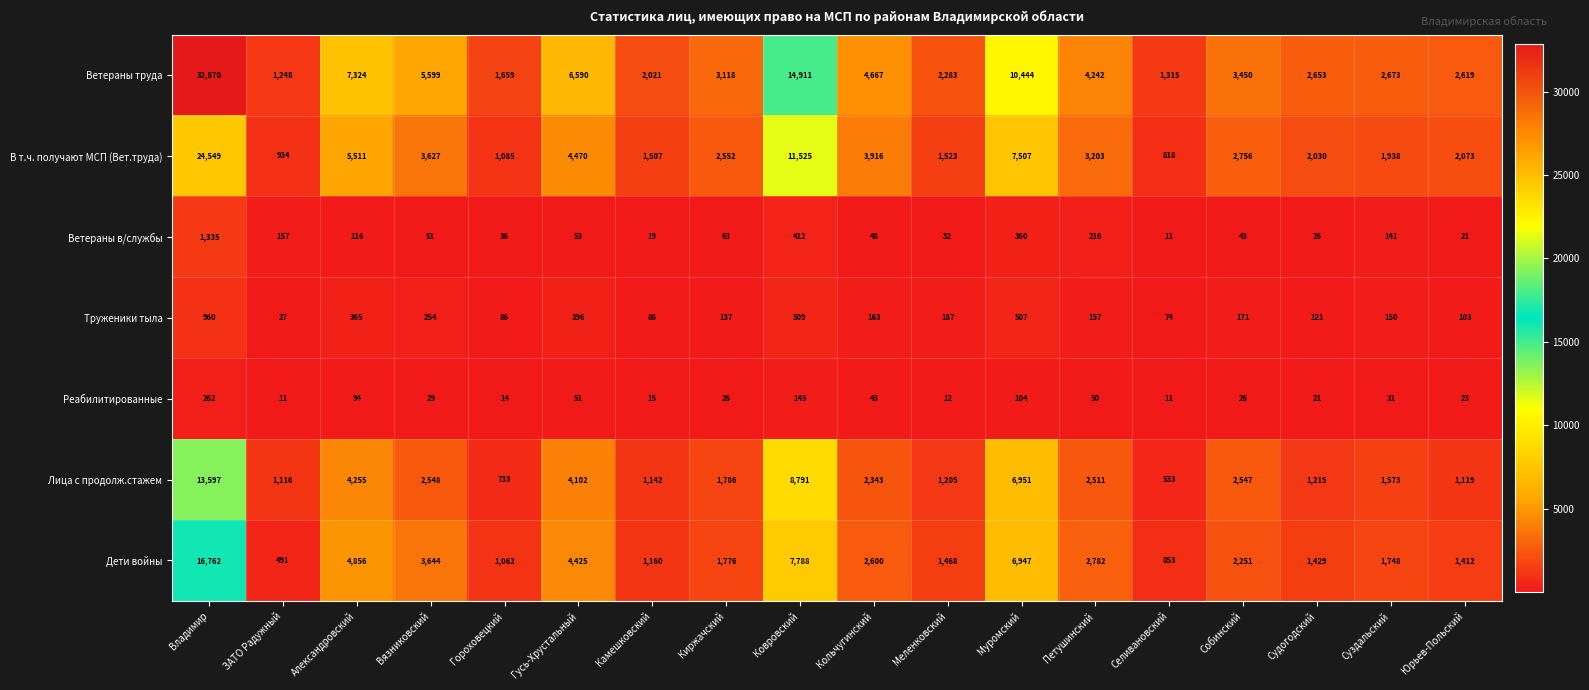

What is the difference between the highest and lowest values at Ковровский?

14766